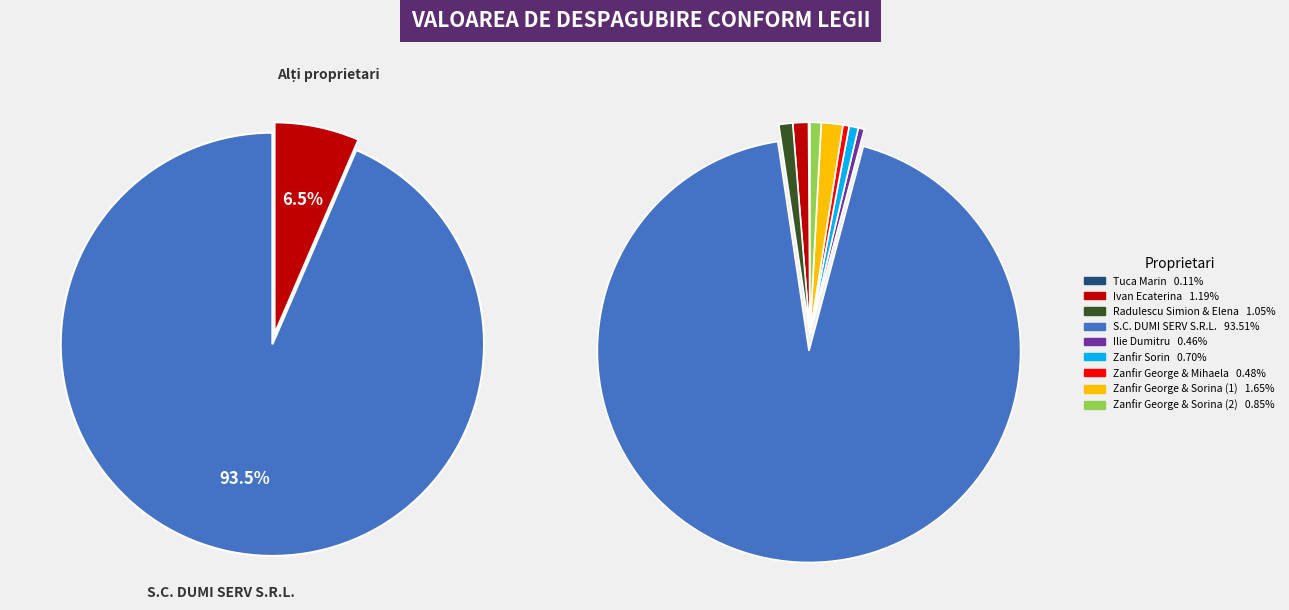

Which has a higher value, Zanfir George & Sorina (2) or Zanfir Sorin?

Zanfir George & Sorina (2)